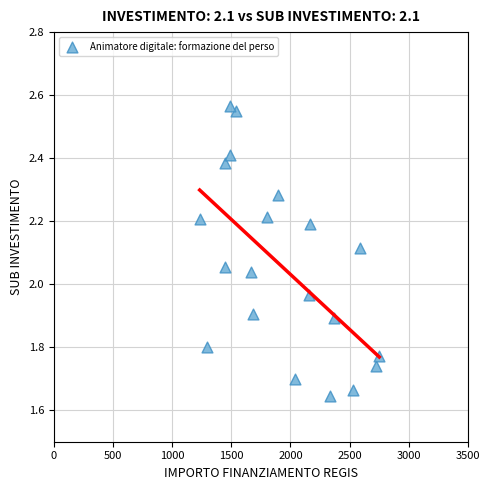

What is the range of Y values (max minus min)?

0.9